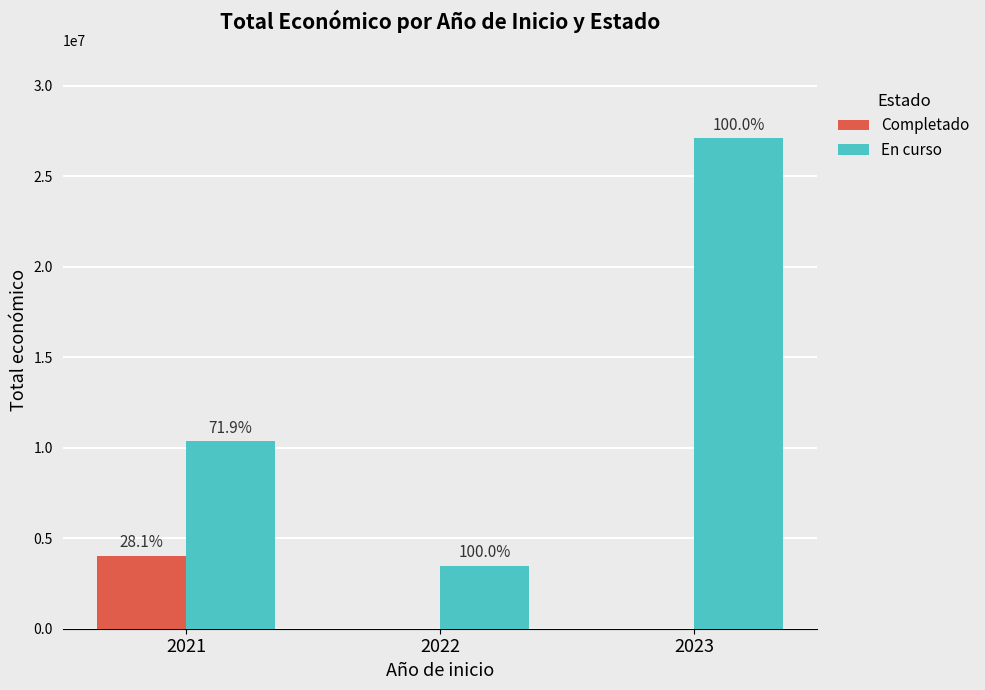

What are all the series names shown in the legend?

Completado, En curso